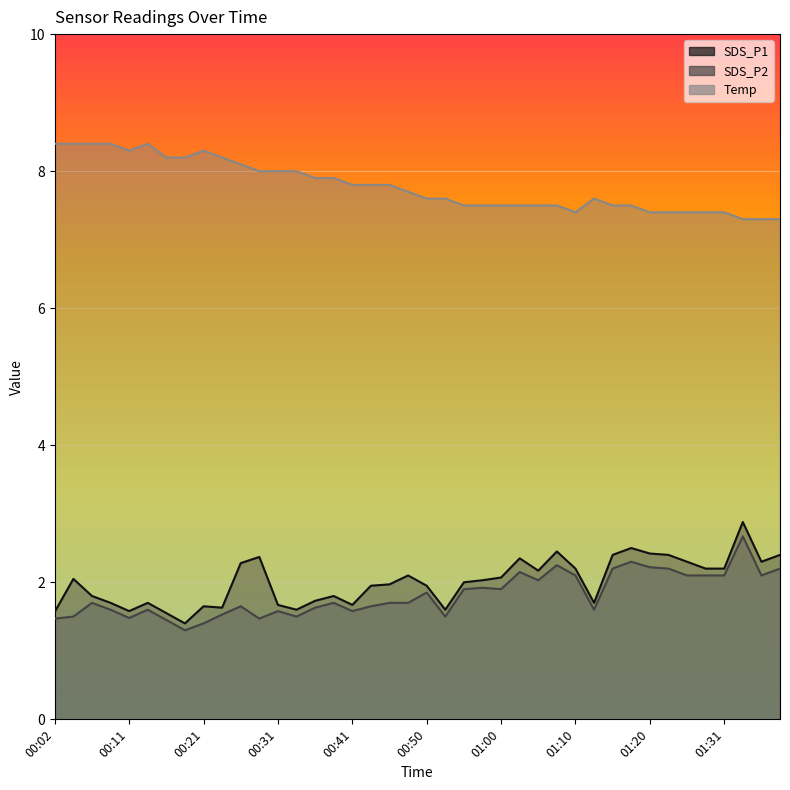

True or false: SDS_P1 and SDS_P2 intersect in this chart.

False